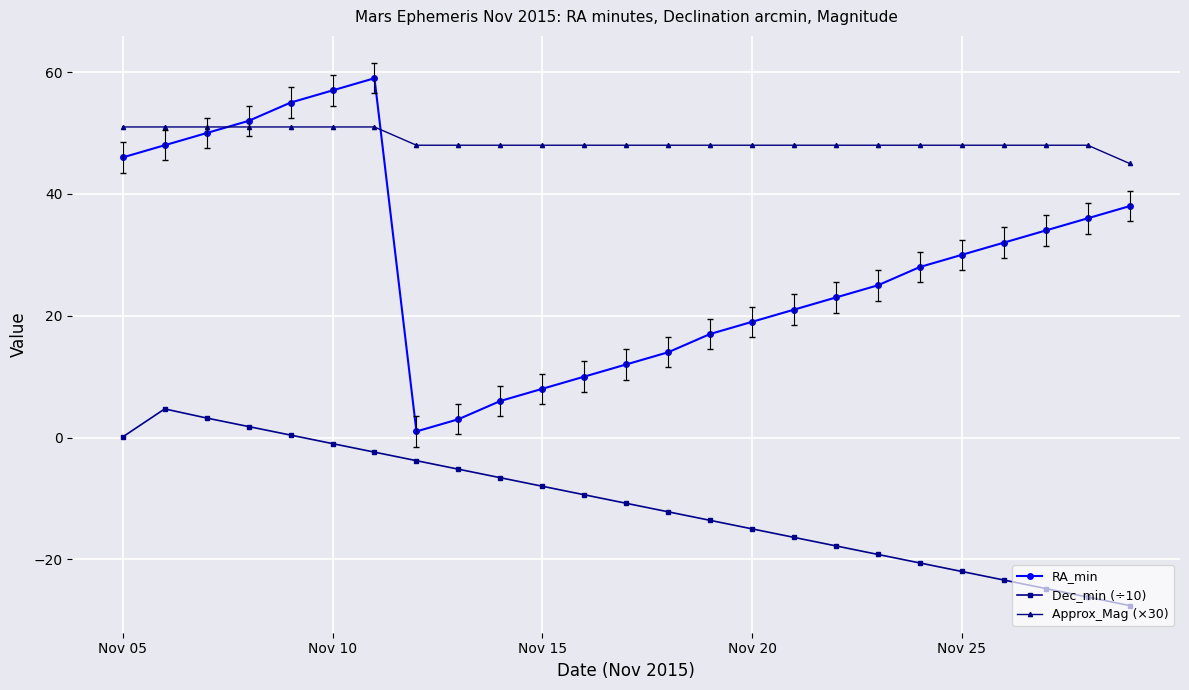

Which series ends up on top after the final intersection of RA_min and Approx_Mag (×30)?

Approx_Mag (×30)